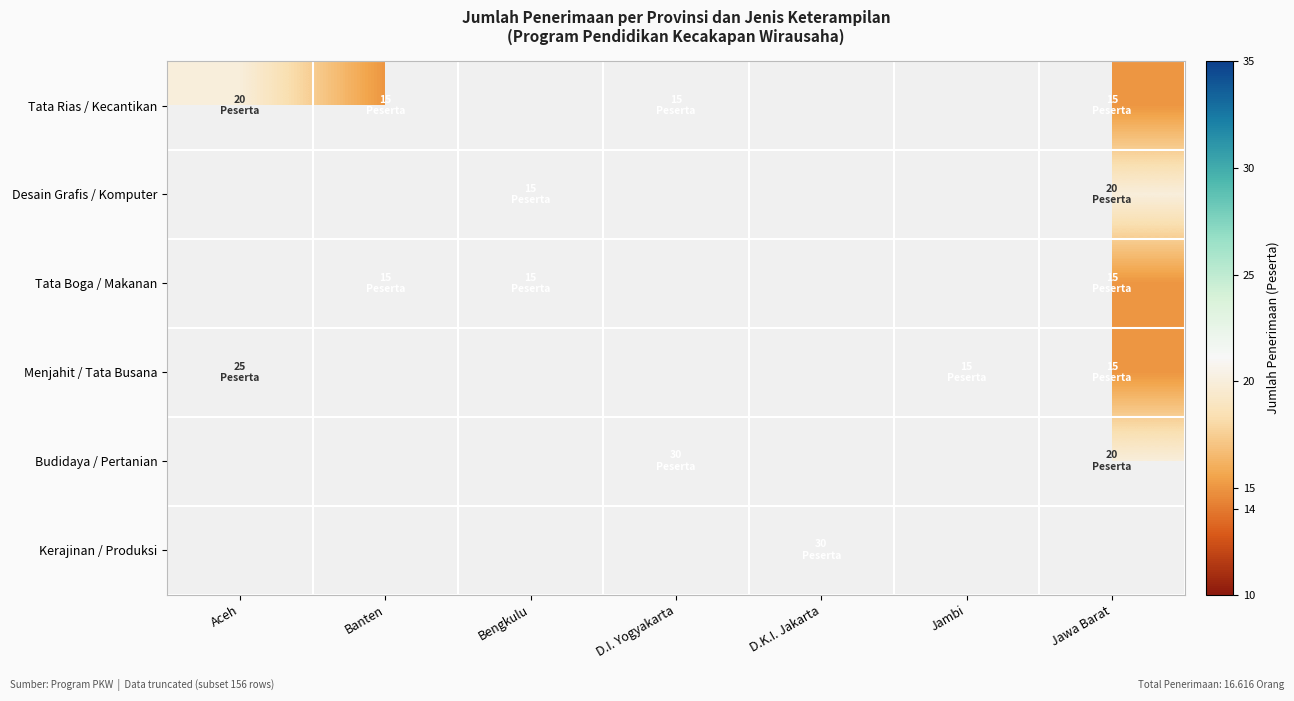

How many categories are shown in the chart?

7